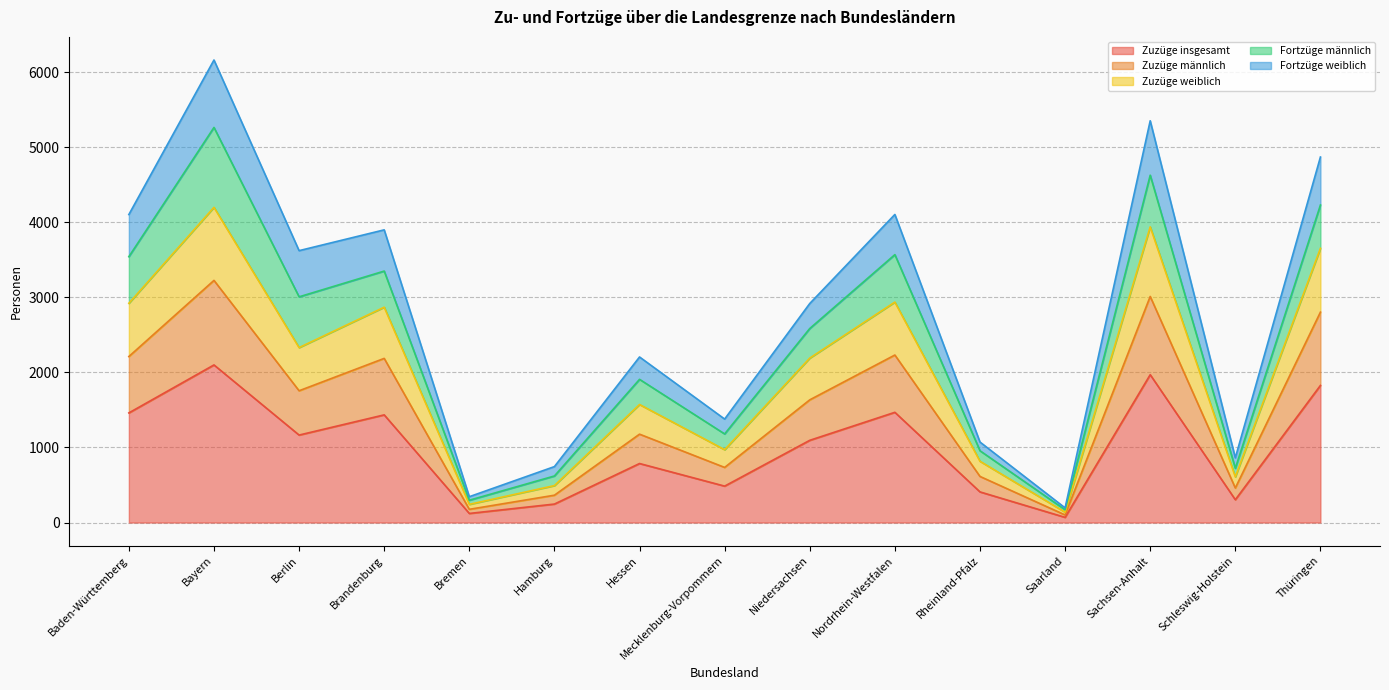

What is the maximum value for Zuzüge insgesamt?

2099